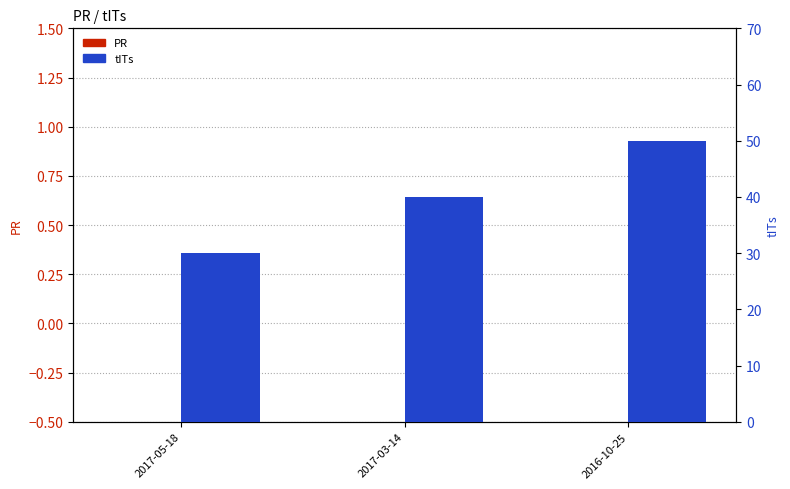

Is it true that PR equals 0 at 2016-10-25?

True